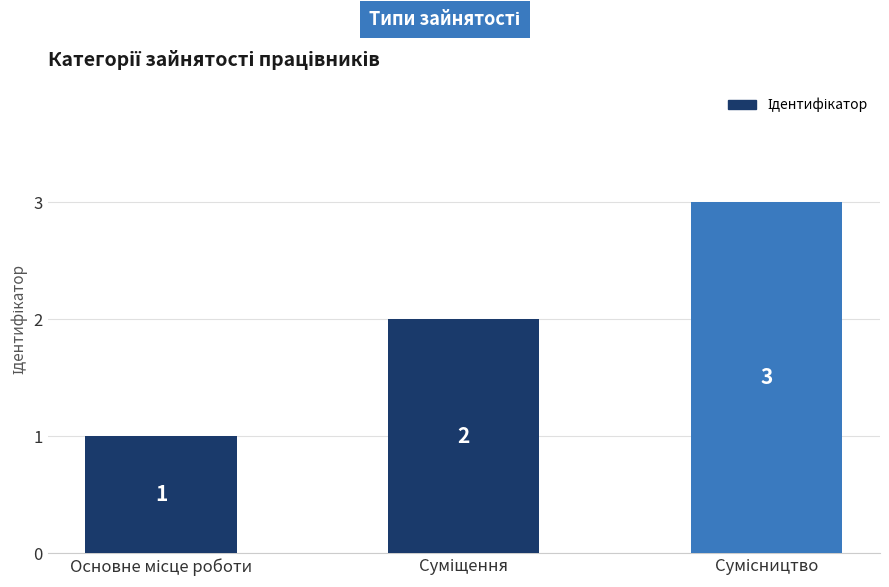

What is the greatest value displayed?

3